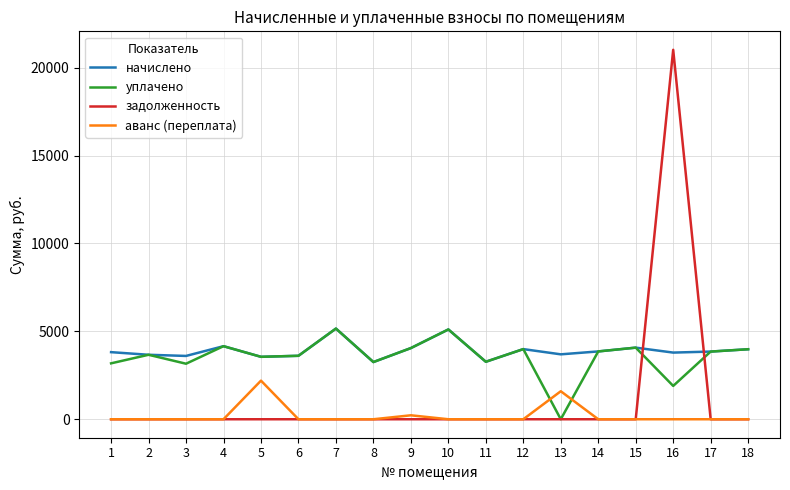

Which series changed the most between 13 and 14?

уплачено